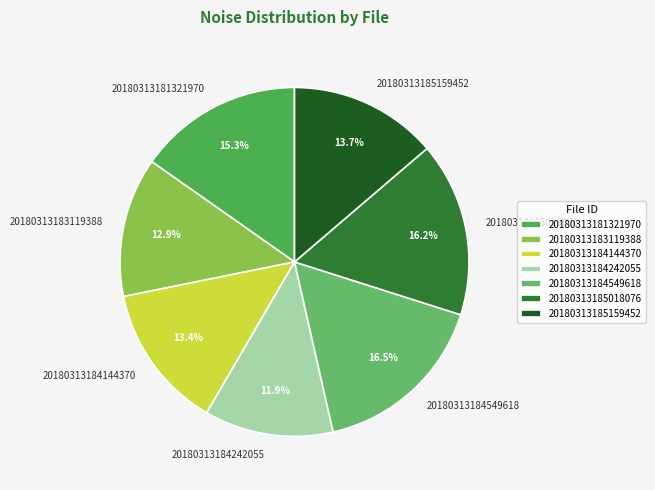

How many slices are in this pie chart?

7